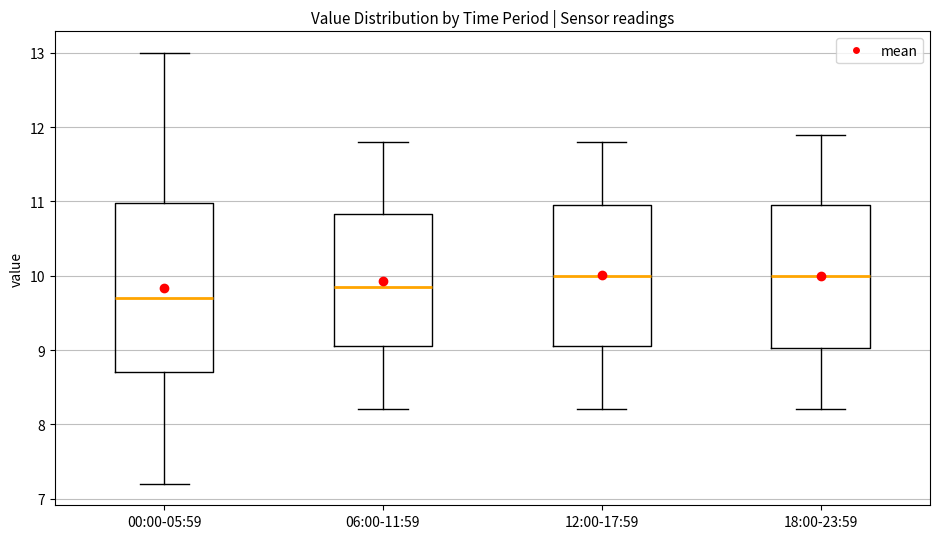

Which box is the tallest, from its lower edge to its upper edge?

00:00-05:59